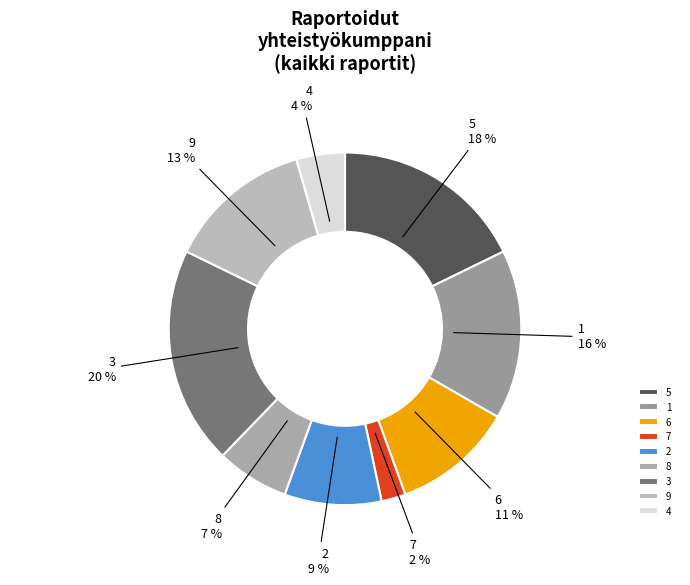

The 4 slice represents 4% of the pie. True or false?

True